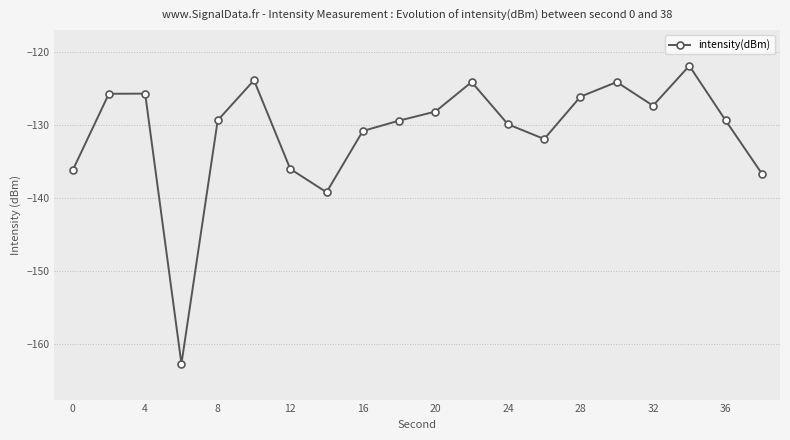

Reading left to right, what are all the values shown in this chart?

-136.2	-125.7	-125.7	-162.7	-129.4	-123.9	-136.0	-139.2	-130.8	-129.4	-128.2	-124.1	-129.9	-131.9	-126.1	-124.1	-127.3	-121.9	-129.4	-136.6